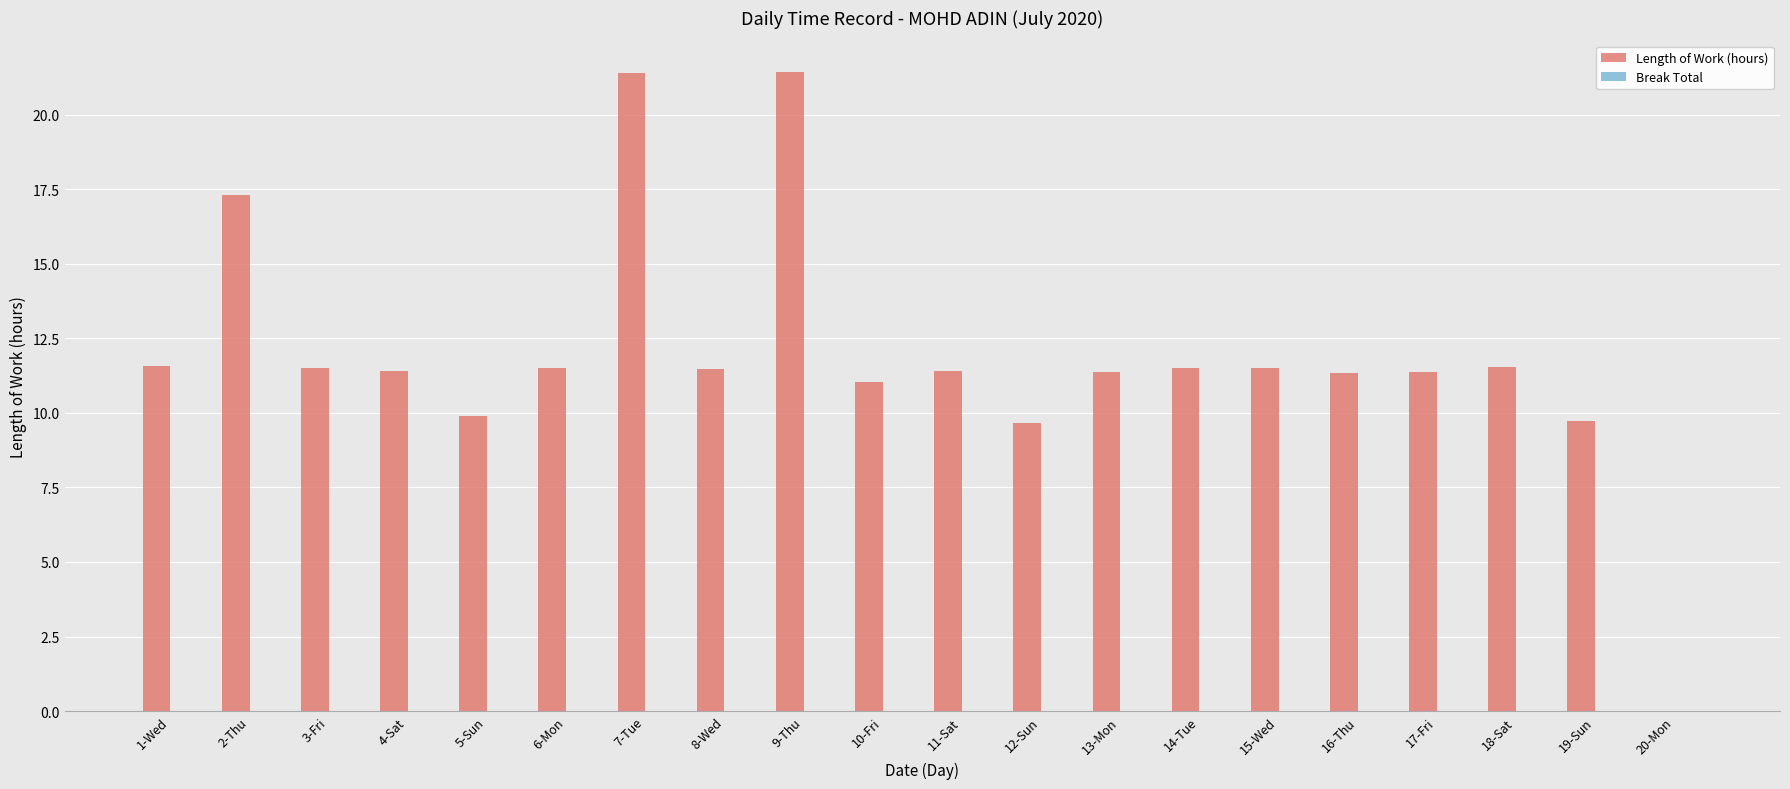

Which has a higher value, 10-Fri or 18-Sat?

18-Sat